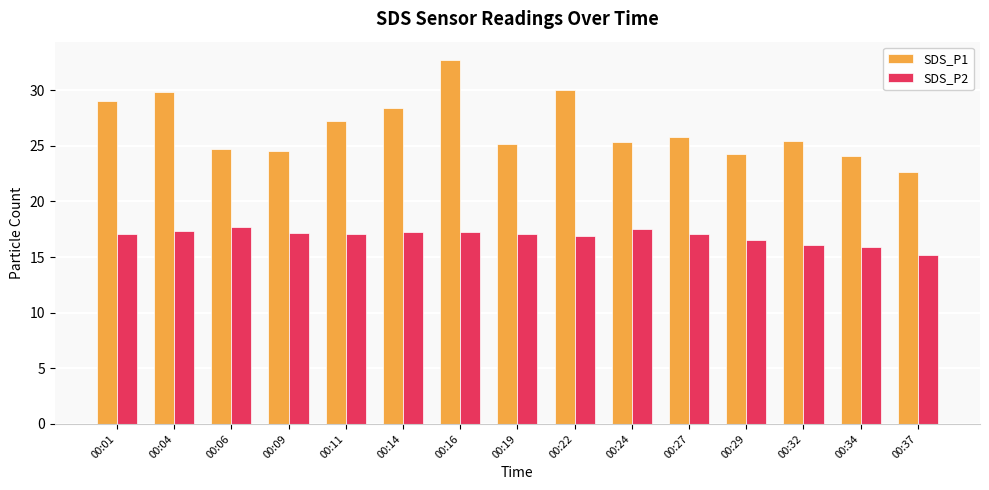

Is the value of SDS_P1 at 00:24 greater than the value of SDS_P2 at 00:06?

Yes